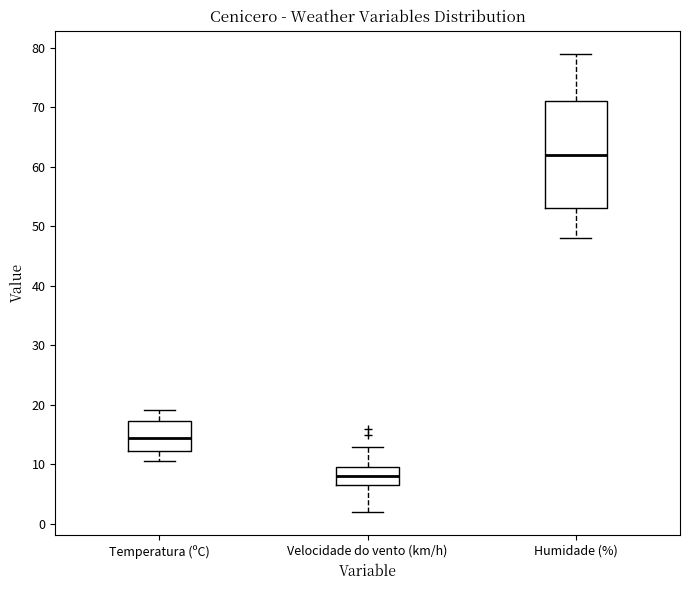

Reading left to right, read every box against the y-axis: the position of its median line, the range the box covers, and the ends of its whiskers. The values are not printed on the chart, so give them approximately, as read against the axis.

Temperatura (ºC): median 14, box 12 to 17, whiskers 11 to 19
Velocidade do vento (km/h): median 8, box 7 to 10, whiskers 2 to 13
Humidade (%): median 62, box 53 to 71, whiskers 48 to 79